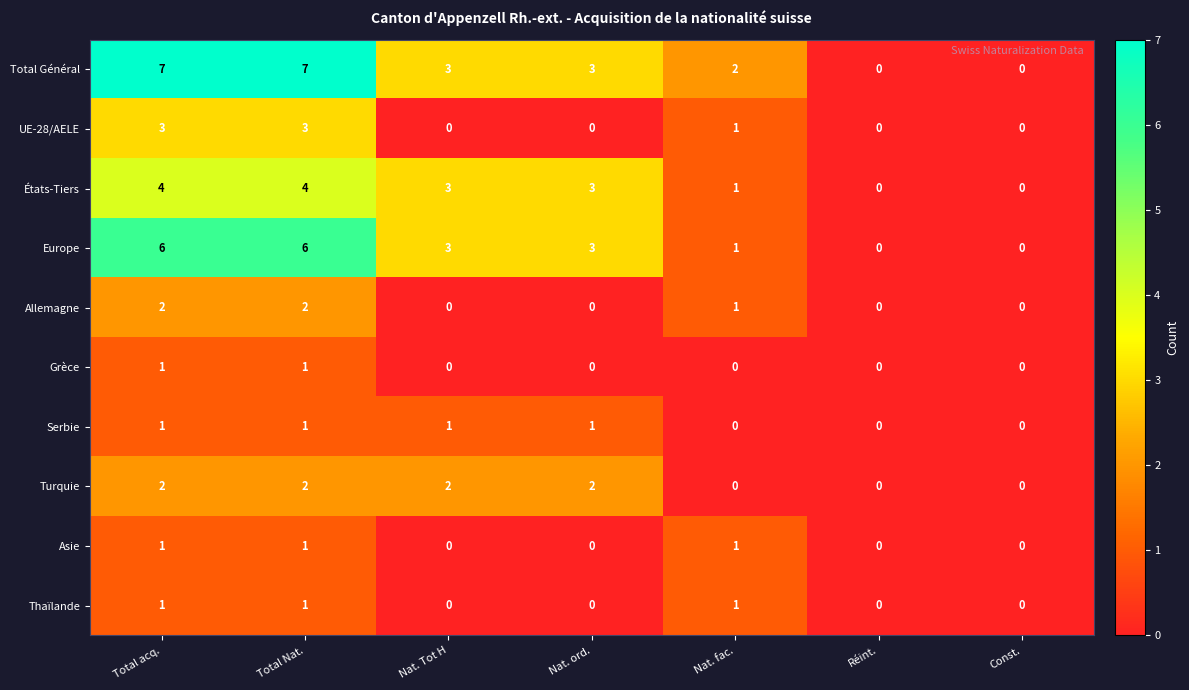

The États-Tiers series shows 1 at Nat. Tot H. True or false?

False